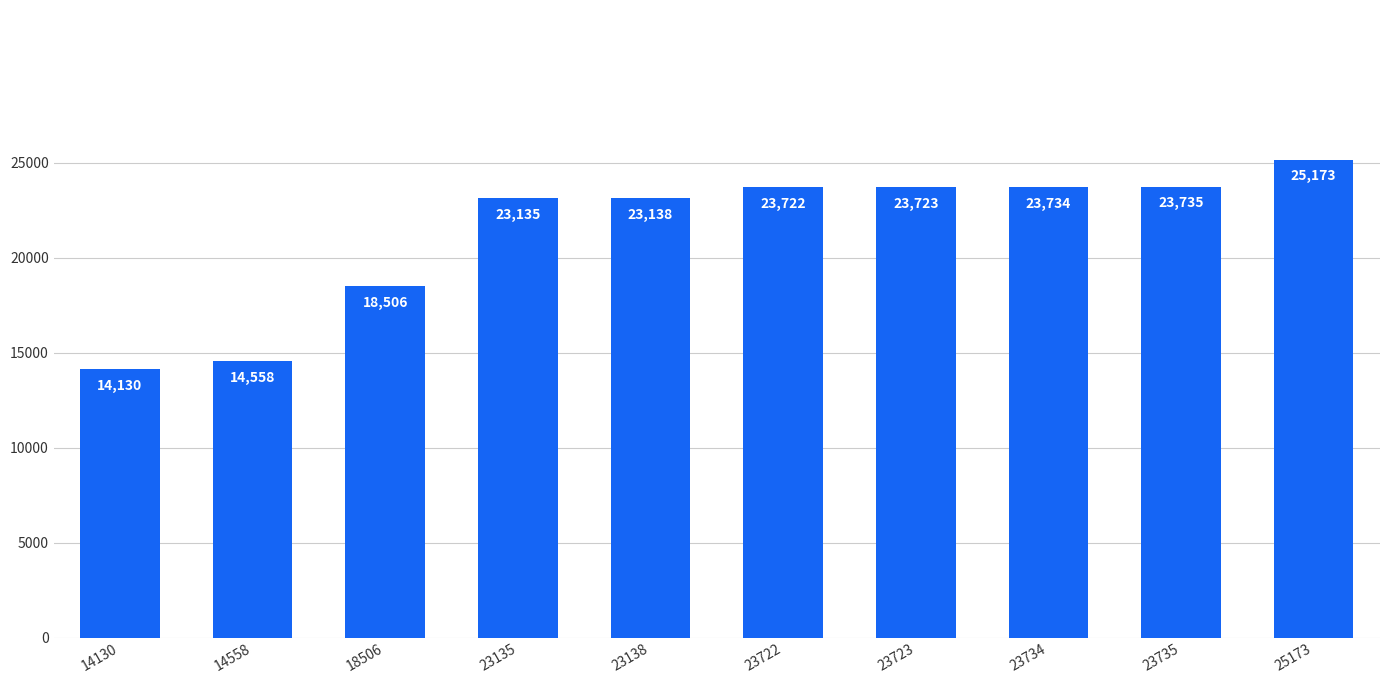

Which has a higher value, 23723 or 23138?

23723